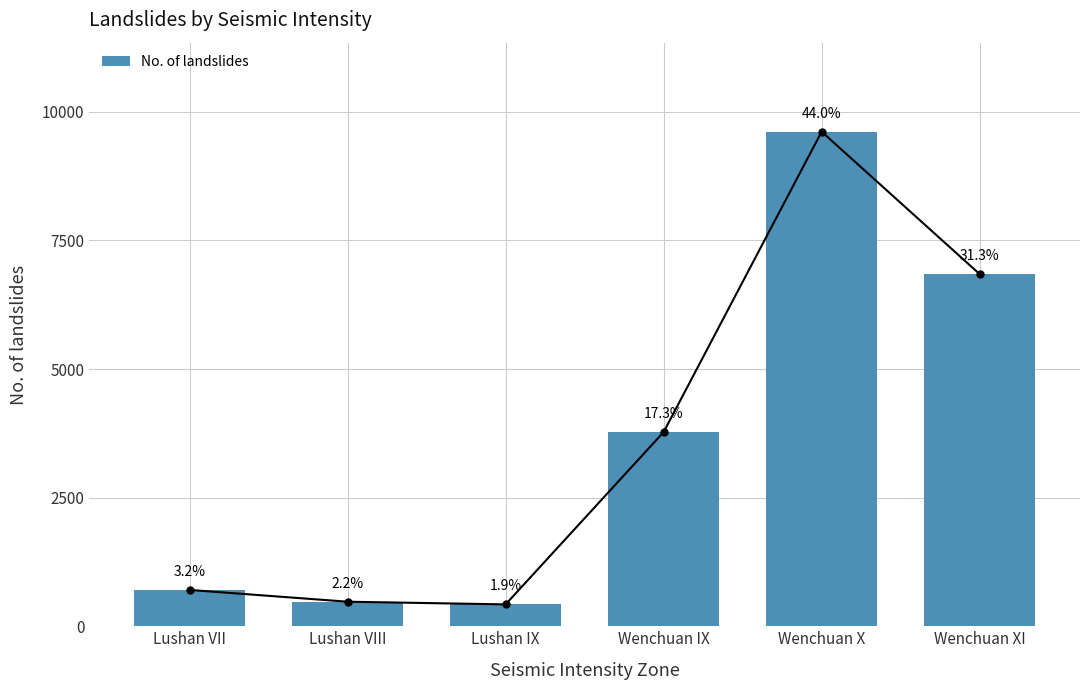

Approximately how many times larger is the value at Lushan VIII compared to Wenchuan XI?

0.1